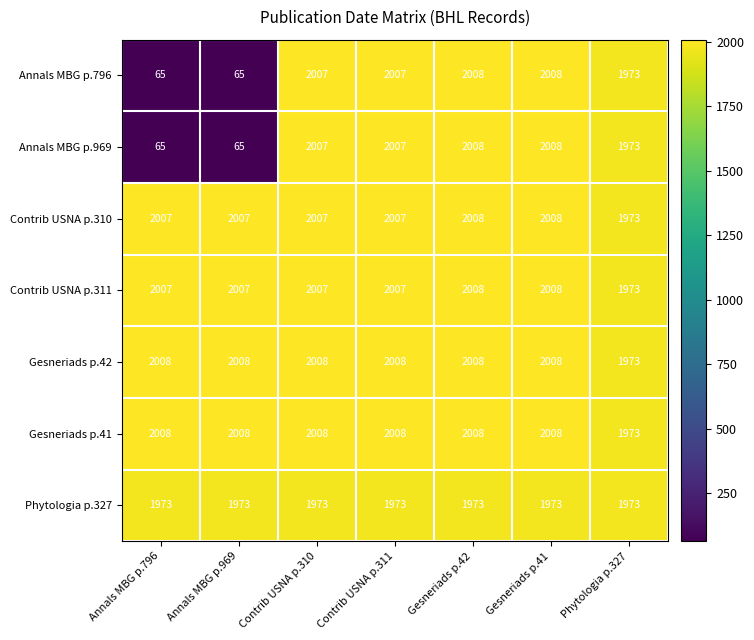

Count the number of categories in the chart.

7